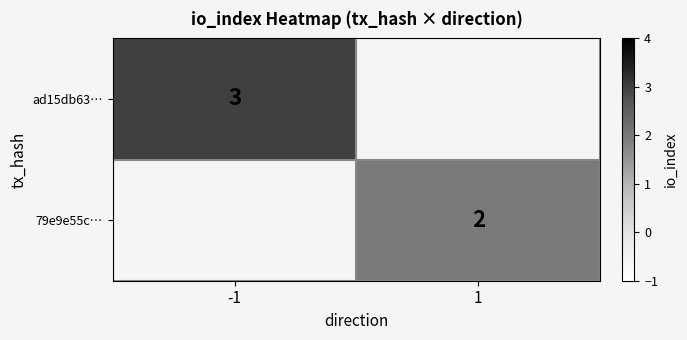

Is the value of ad15db63… at -1 greater than the value of 79e9e55c… at 1?

Yes